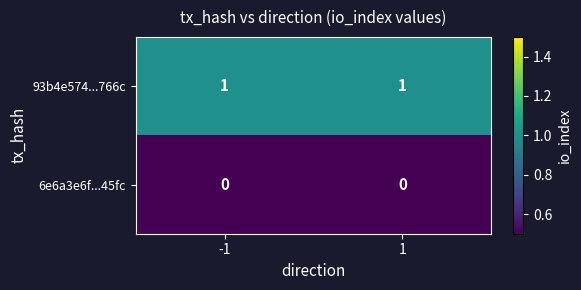

Is the value of 6e6a3e6f...45fc at 1 greater than the value of 93b4e574...766c at -1?

No